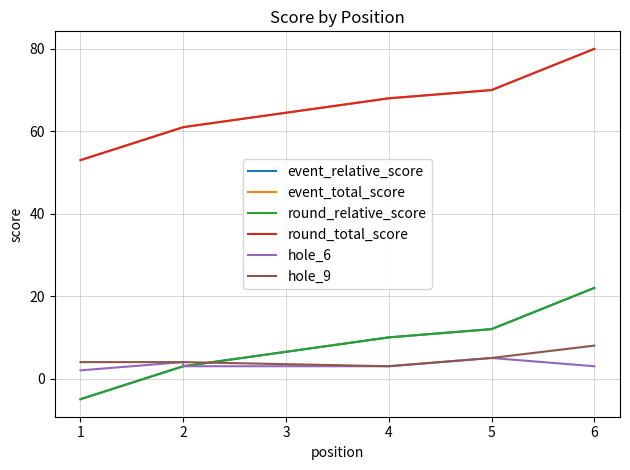

True or false: round_relative_score and event_relative_score cross at least once.

False